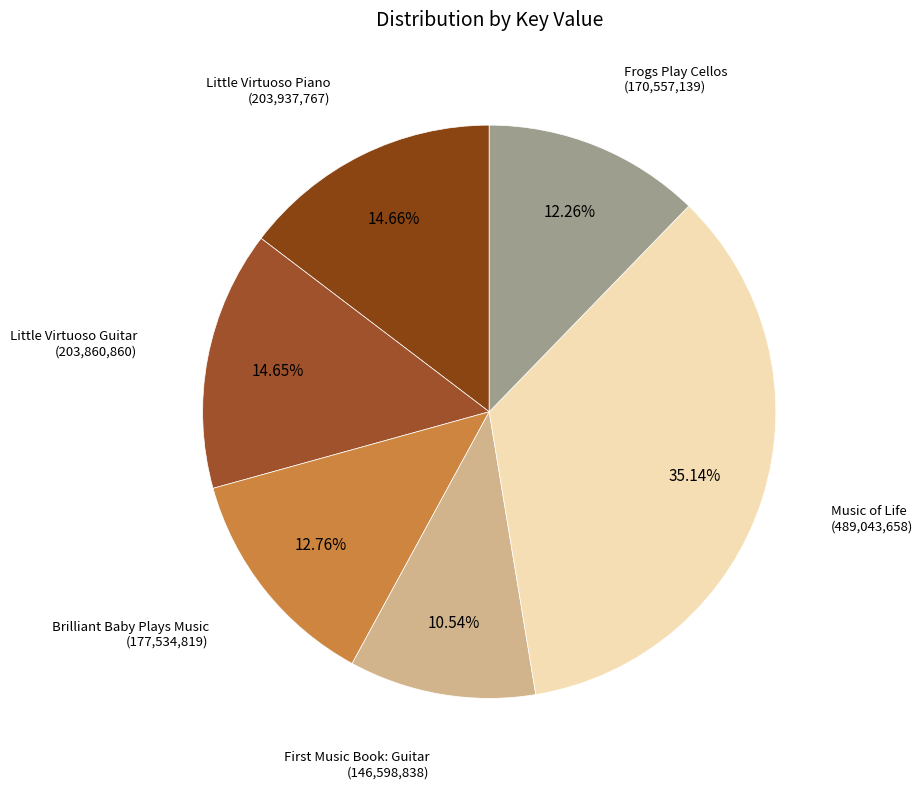

Count the number of slices in the pie.

6